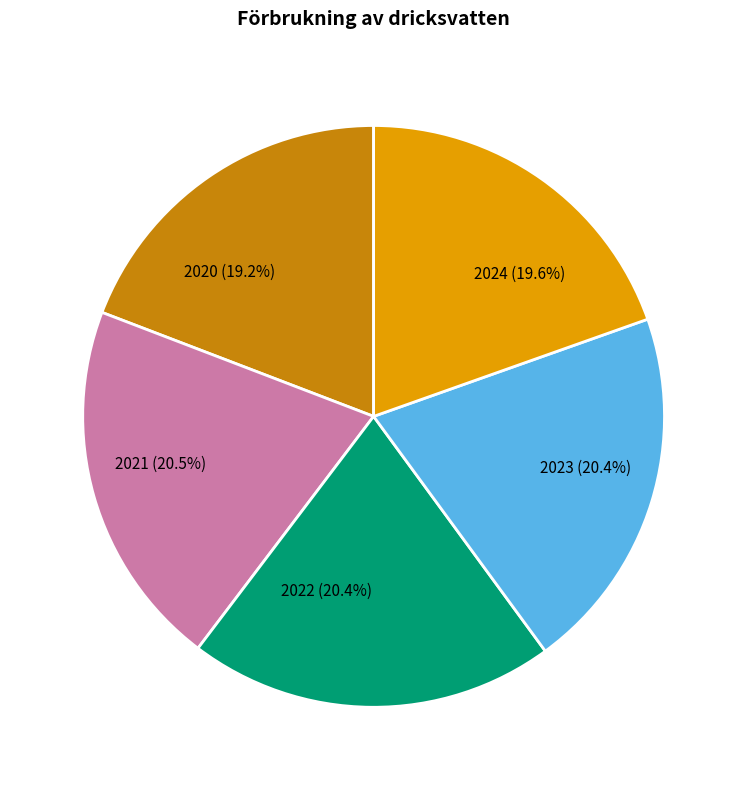

Is the sum of 2022 and 2021 greater than half?

No